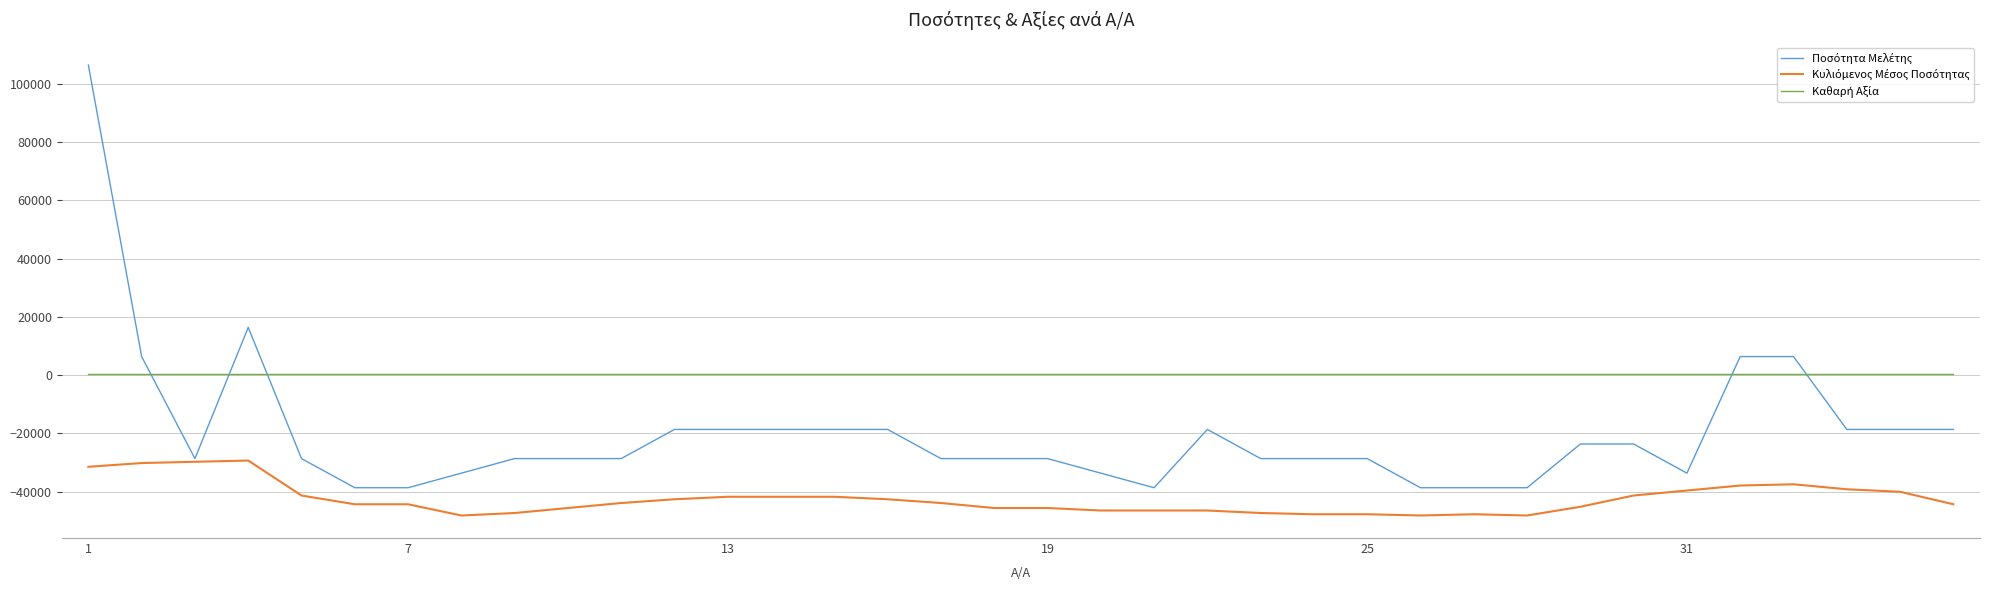

What is the minimum value shown in the chart?

-48142.9